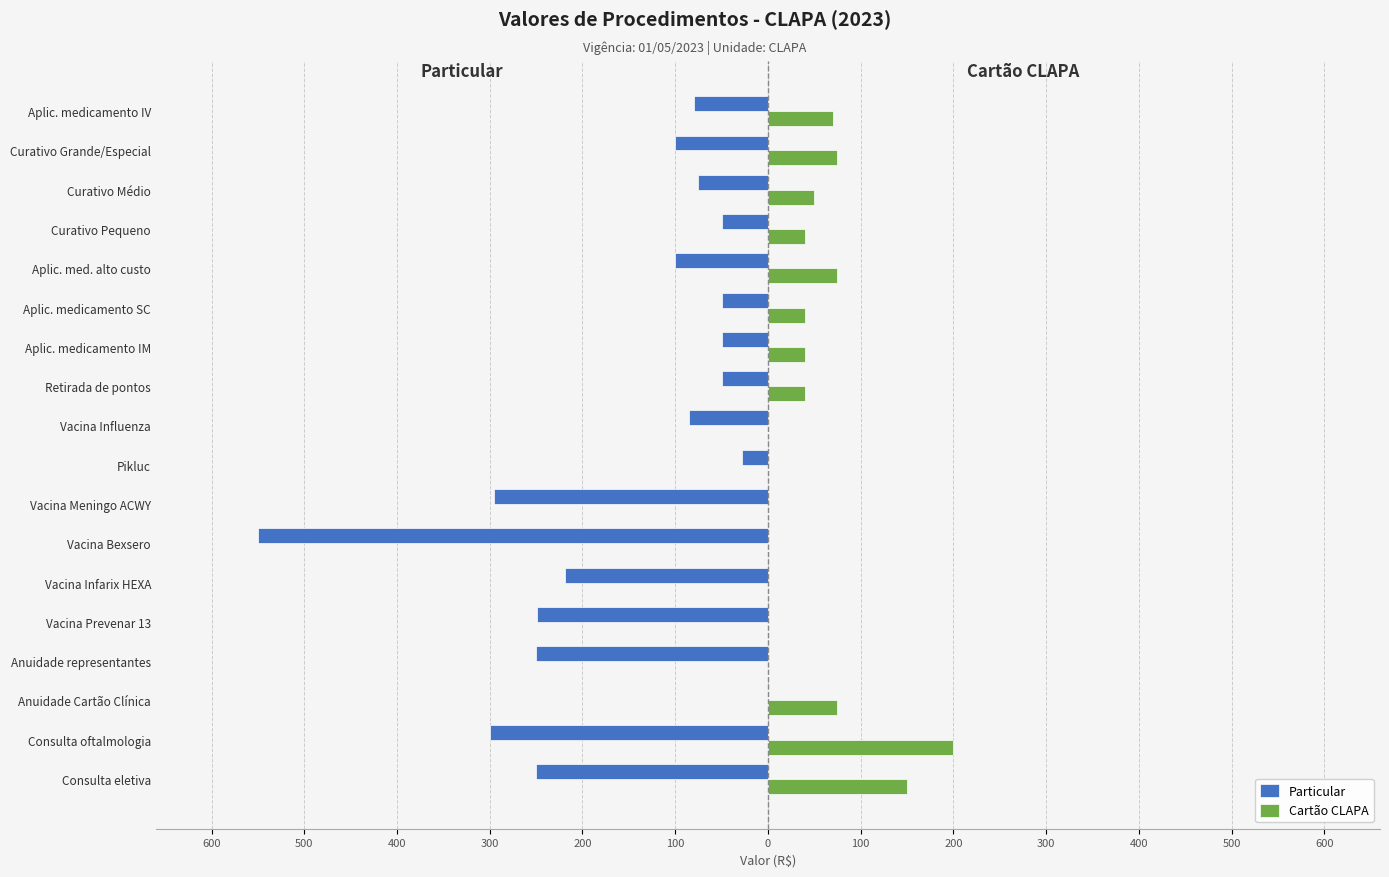

Rank the series by their maximum value, from highest to lowest.

Cartão CLAPA, Particular